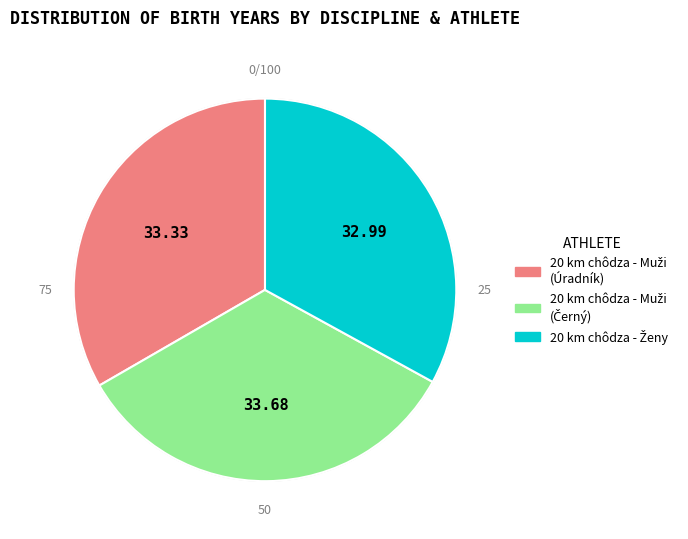

What percentage is the 20 km chôdza - Muži (Úradník) slice, to the nearest percent?

33%